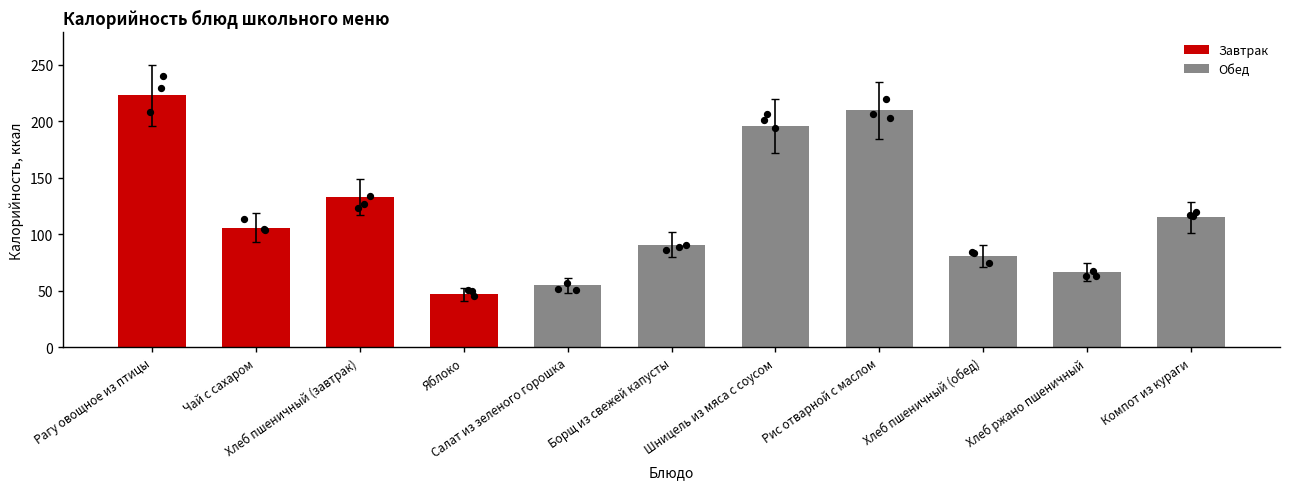

What is the change in value from Хлеб пшеничный (обед) to Компот из кураги?

+29.9